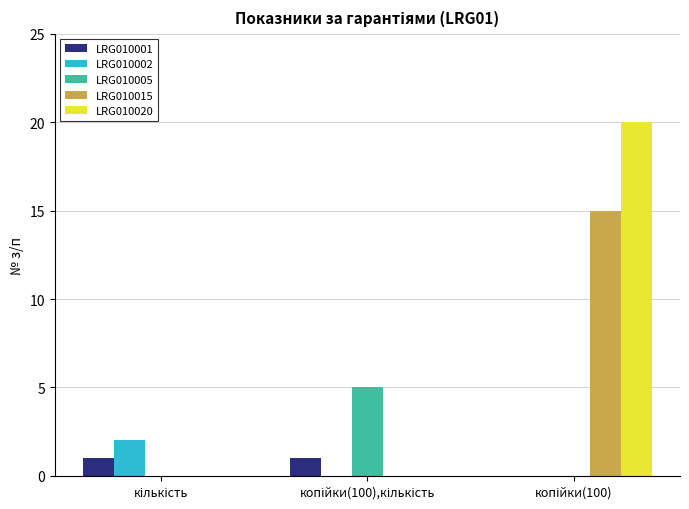

What is the sum of all LRG010015 values?

15